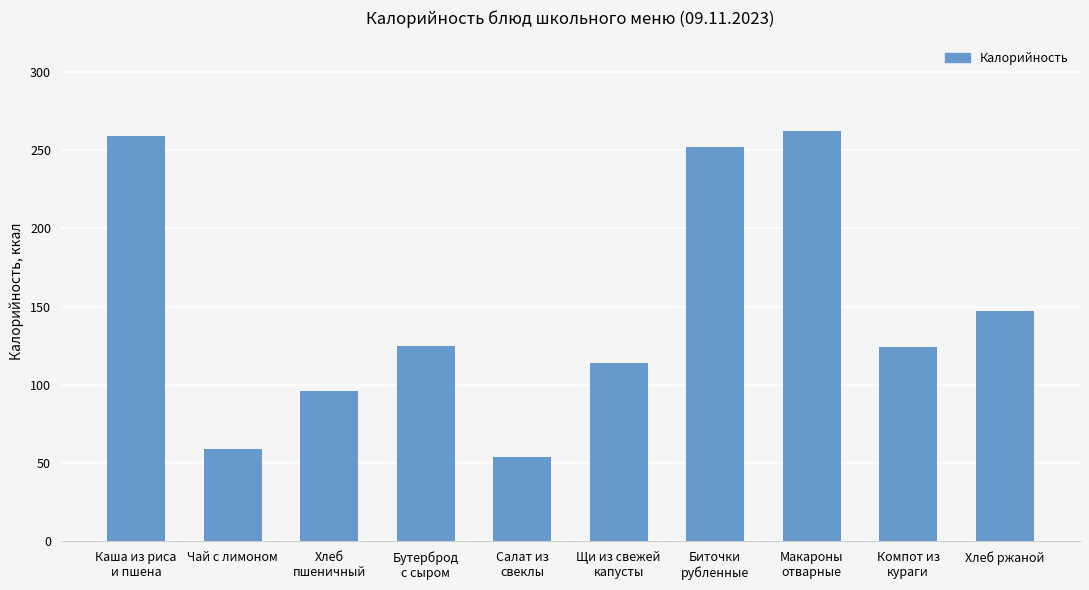

Is it true that the value at Макароны
отварные is 370?

False